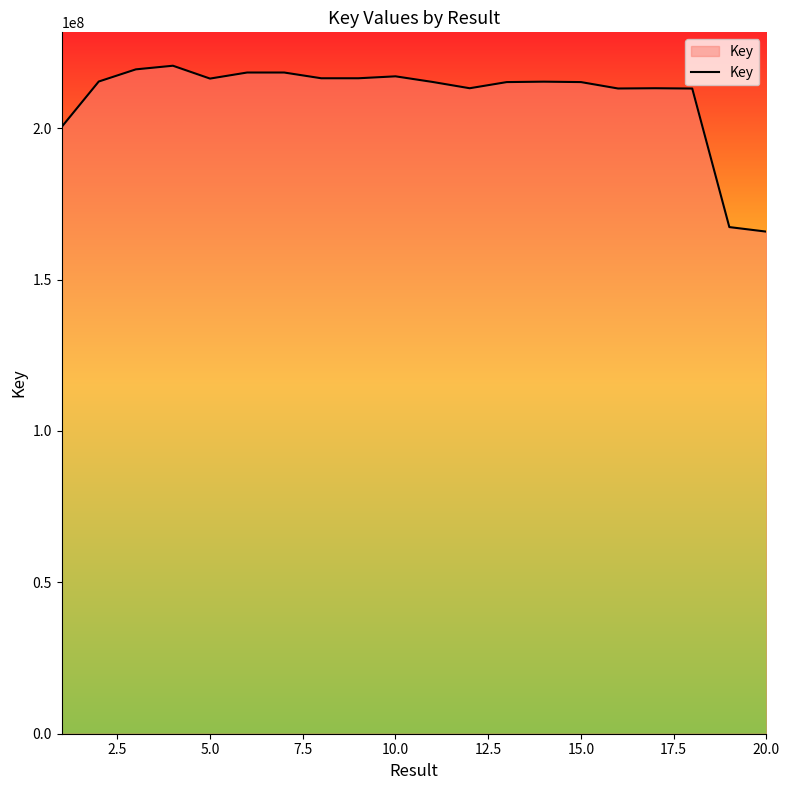

What is the difference between the maximum and minimum values?

54790208